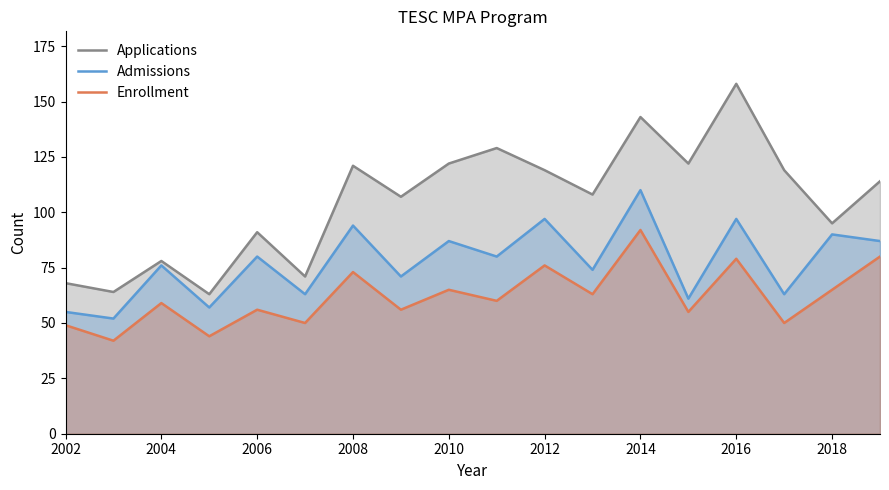

Which category has the highest value in the Admissions series?

2014